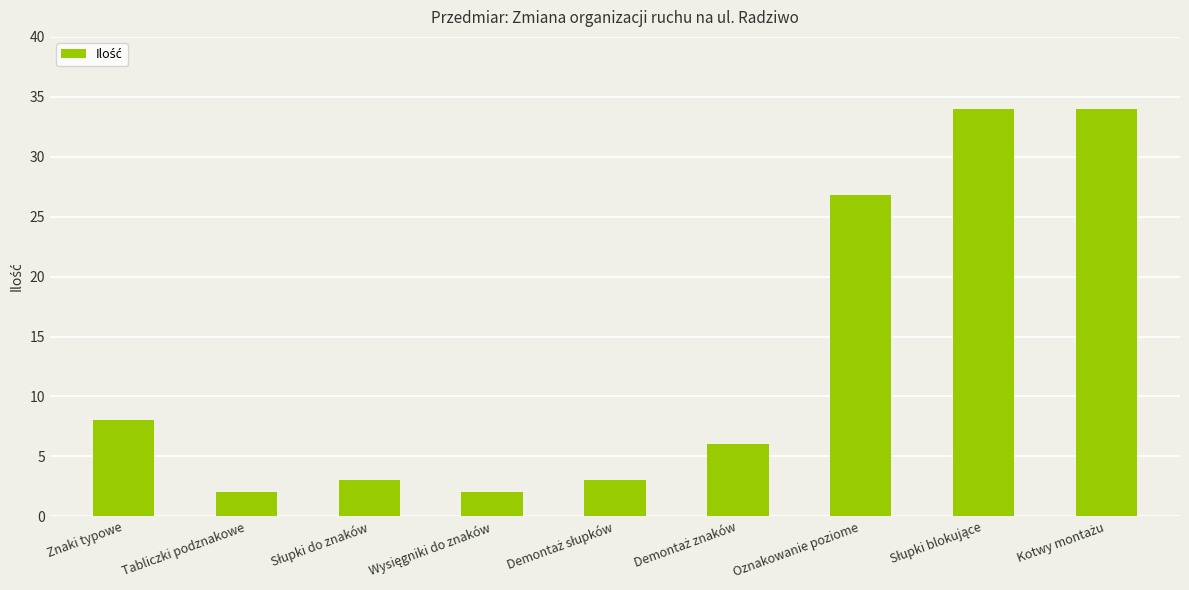

What is the smallest value displayed?

2.0